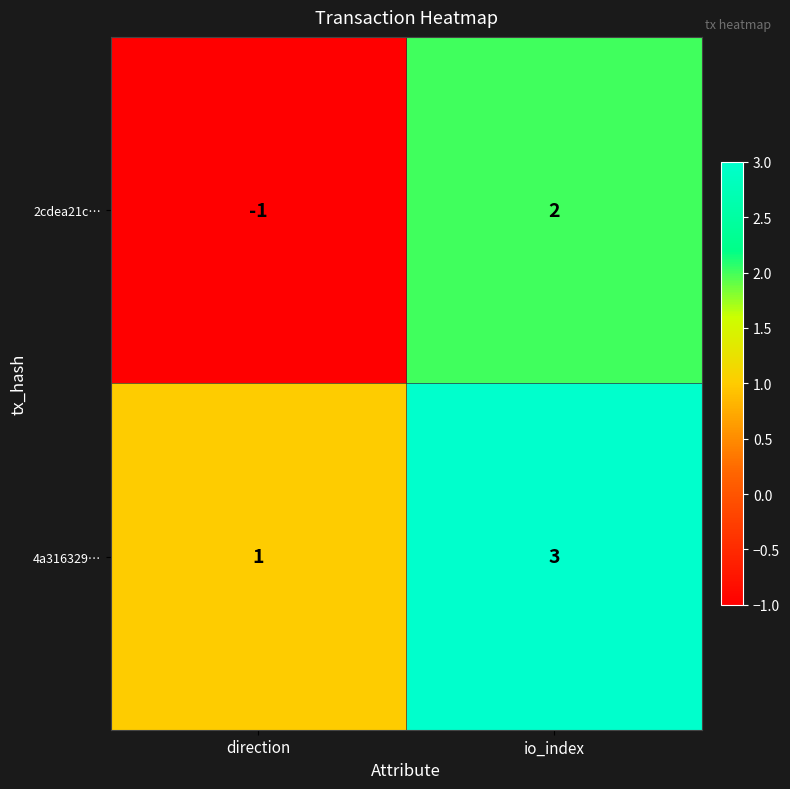

What is the total value across all series at io_index?

5